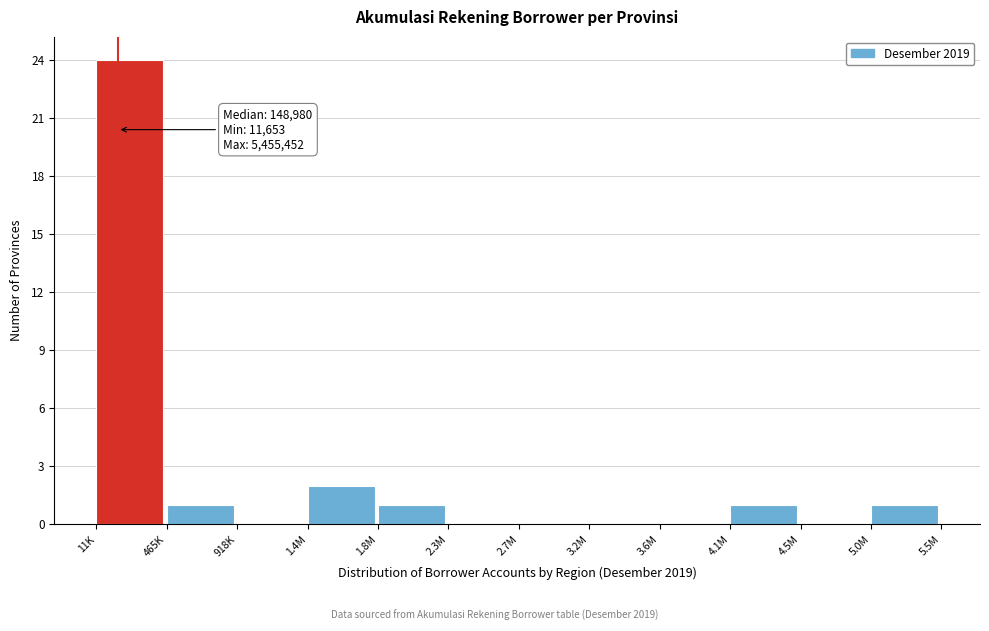

Reading right to left, transcribe all the data shown in this chart.

5.0M=1	4.5M=0	4.1M=1	3.6M=0	3.2M=0	2.7M=0	2.3M=0	1.8M=1	1.4M=2	918K=0	465K=1	11K=24